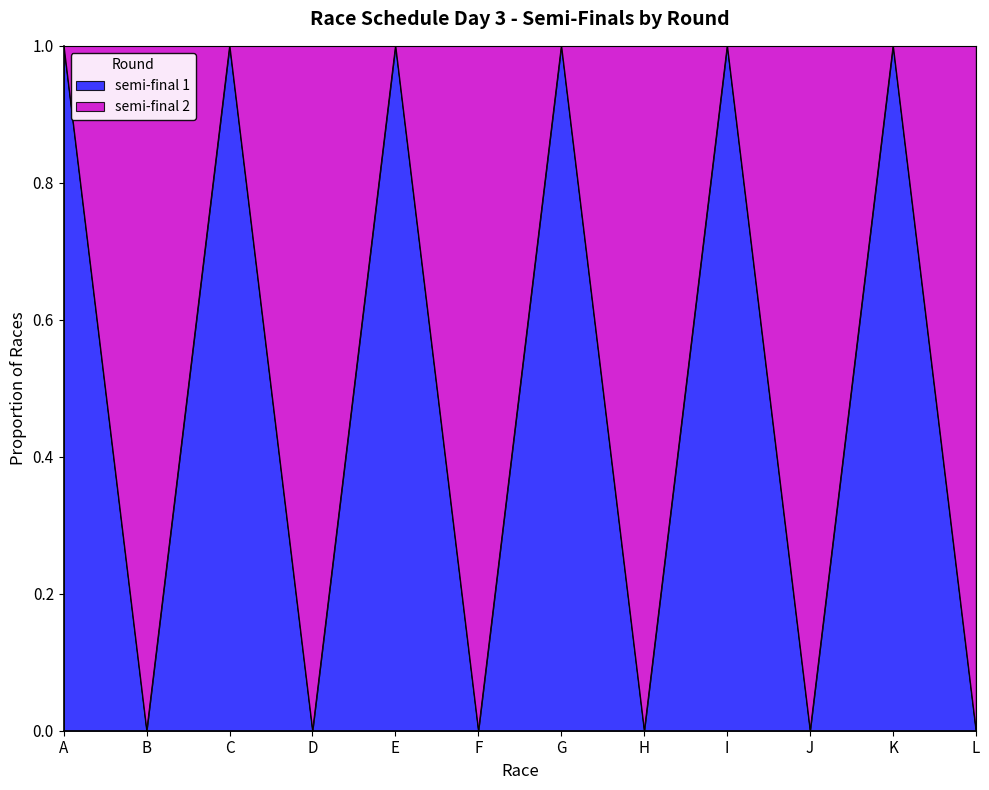

How many points are higher than both their immediate neighbors (excluding endpoints)?

5